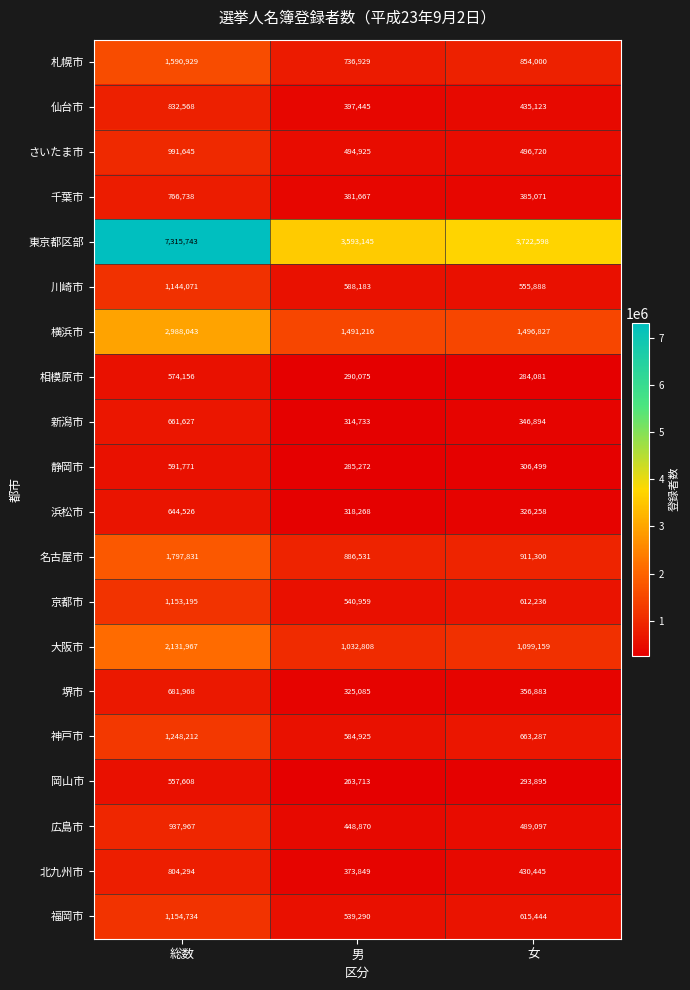

Which category has the highest value across all series?

総数